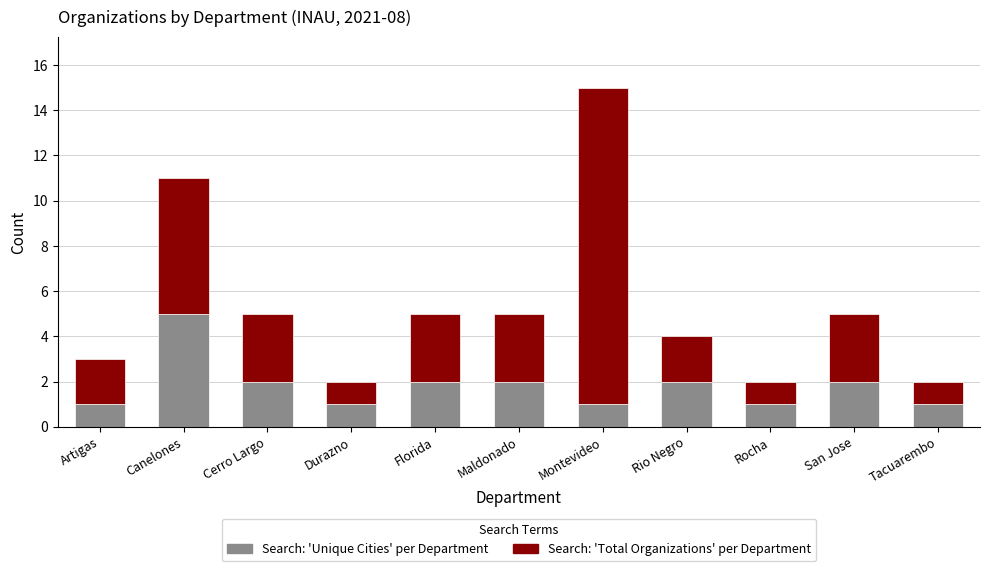

How many values in the Search: 'Unique Cities' per Department series are below 2?

5